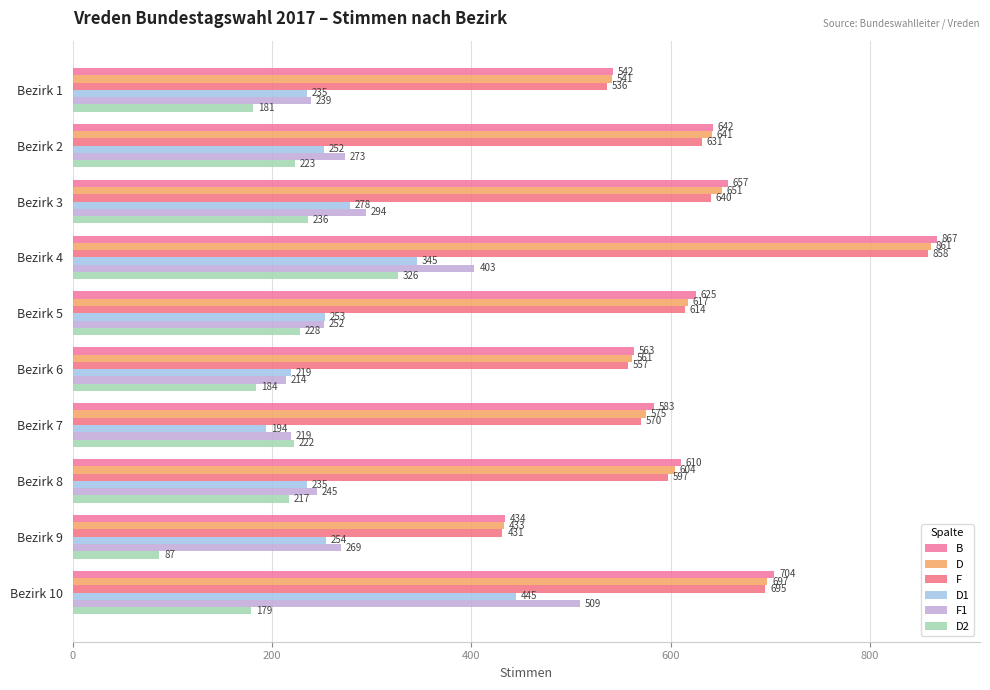

Which category has the lowest value in the F series?

Bezirk 9